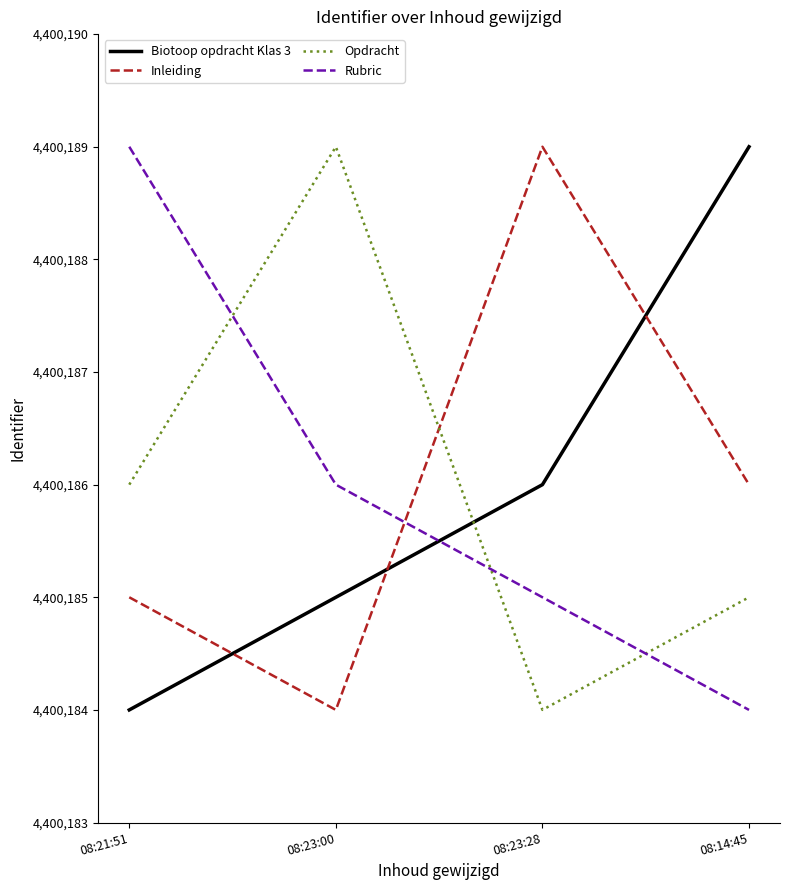

Reading left to right, transcribe all the data shown in this chart.

Biotoop opdracht Klas 3: 08:21:51=4400184	08:23:00=4400185	08:23:28=4400186	08:14:45=4400189
Inleiding: 08:21:51=4400185	08:23:00=4400184	08:23:28=4400189	08:14:45=4400186
Opdracht: 08:21:51=4400186	08:23:00=4400189	08:23:28=4400184	08:14:45=4400185
Rubric: 08:21:51=4400189	08:23:00=4400186	08:23:28=4400185	08:14:45=4400184